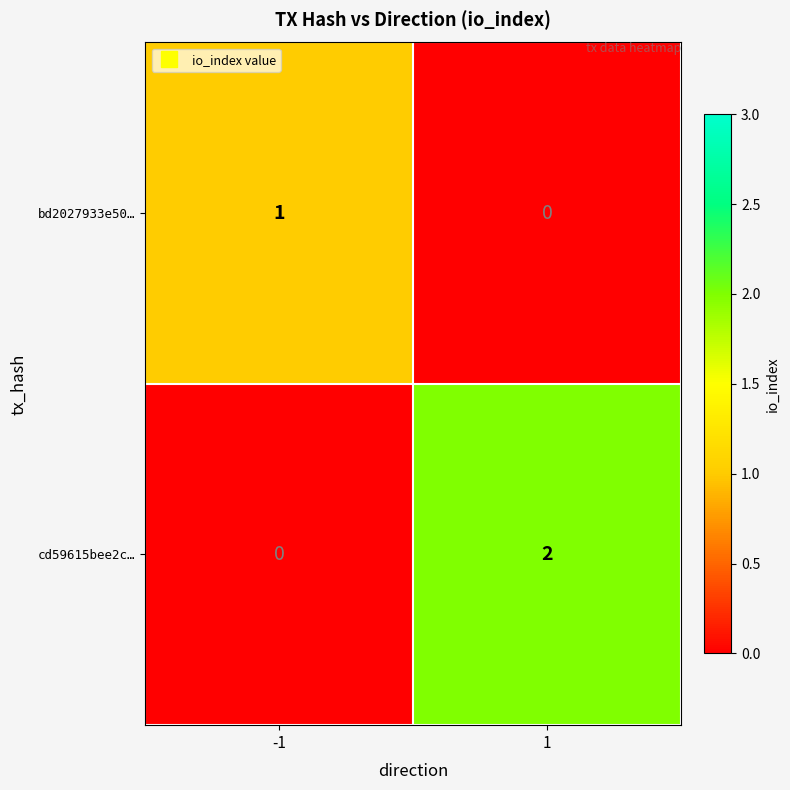

Reading left to right, transcribe all the data shown in this chart.

bd2027933e50…: 1	0
cd59615bee2c…: 0	2